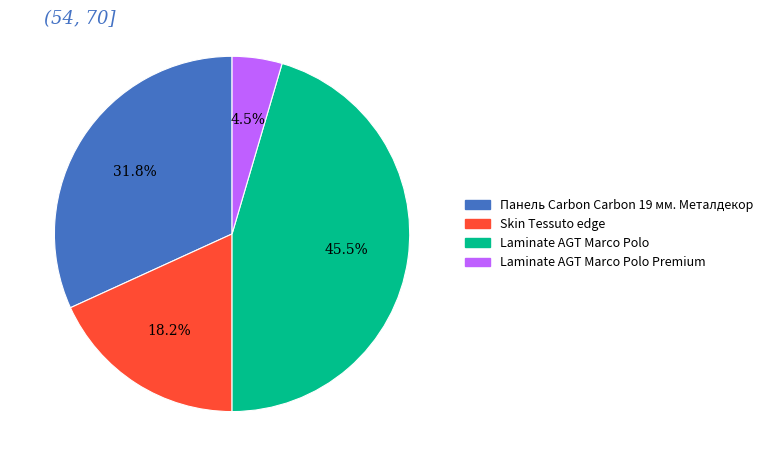

Count the number of slices in the pie.

4